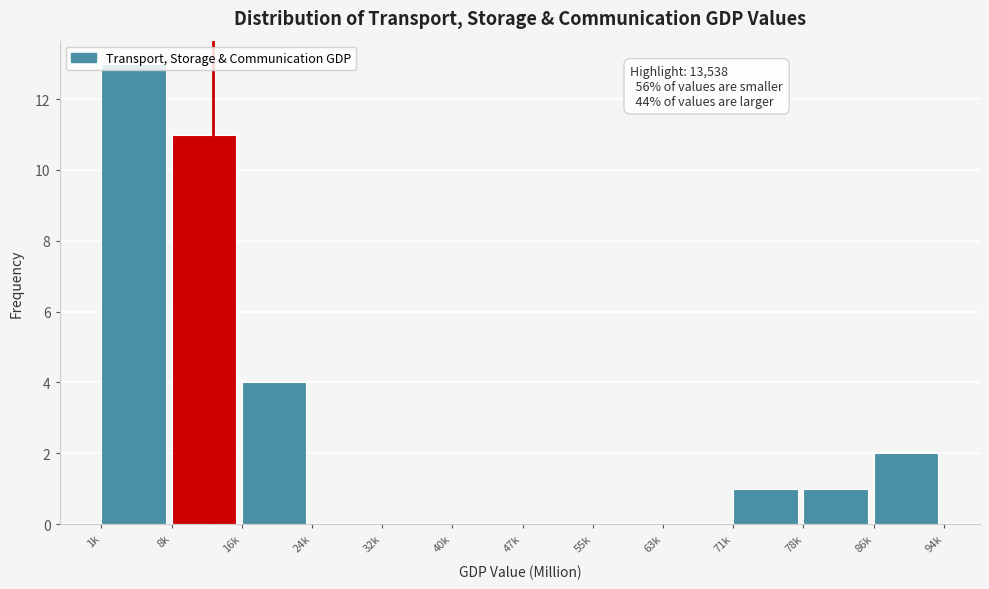

Which label corresponds to the largest value in the chart?

1k